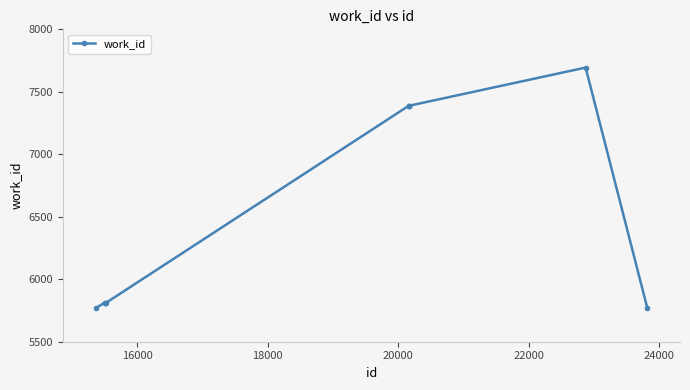

True or false: the data has more than 0 interior local peaks.

True